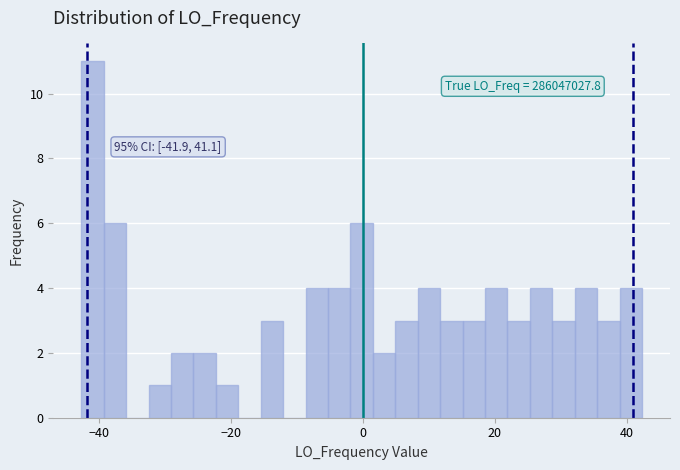

Read against the x-axis, roughly where is the centre of the tallest bar?

-42